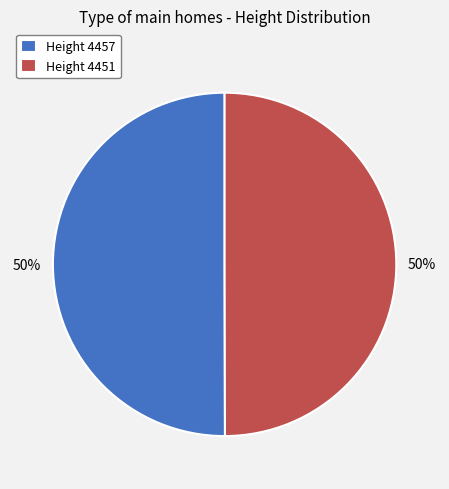

Approximately how many times larger is the value at Height 4457 compared to Height 4451?

1.0